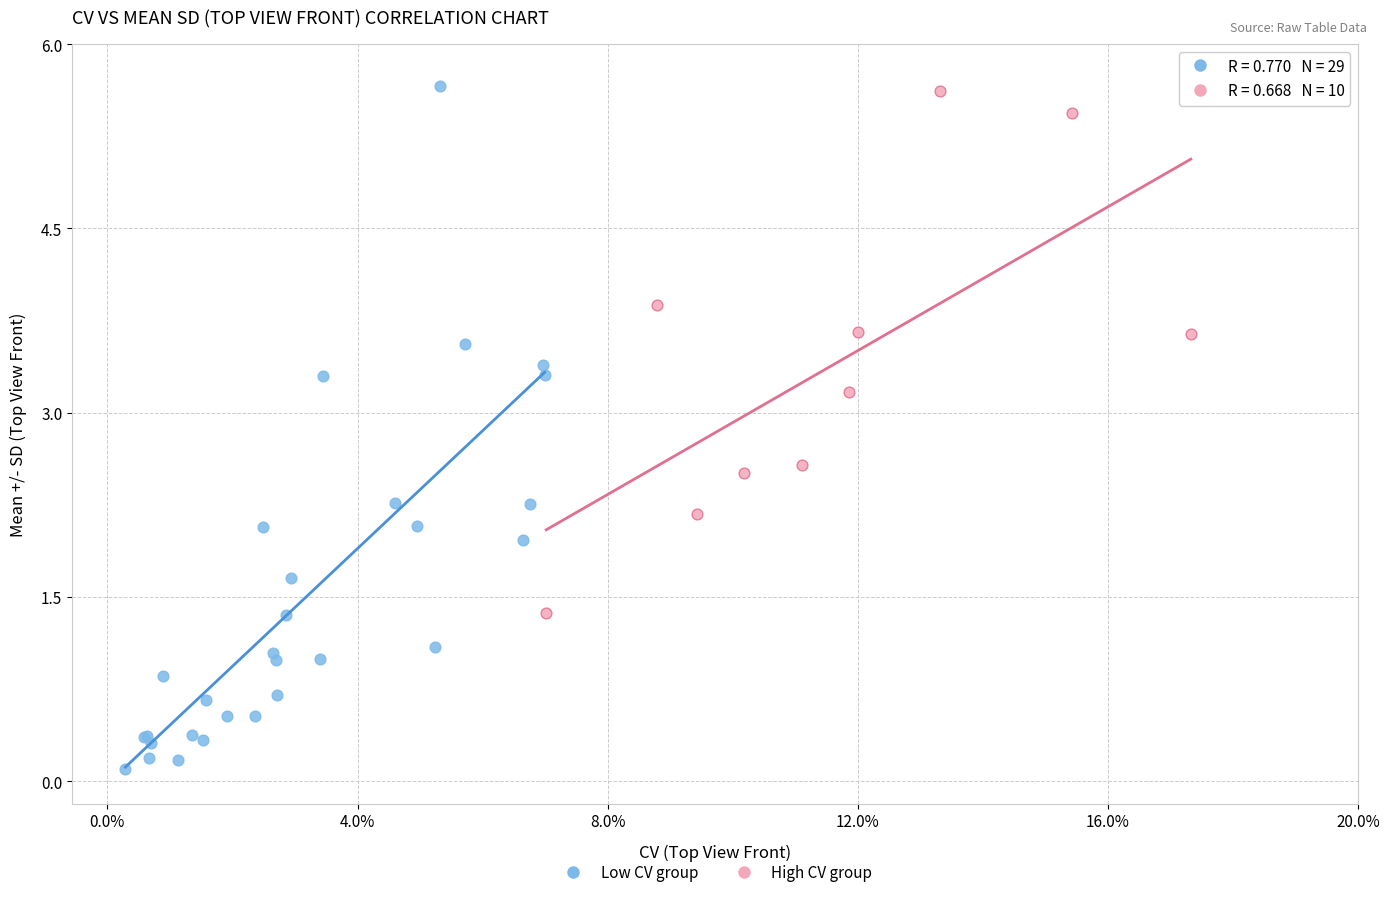

Which series has the widest spread of Y values?

Low CV group